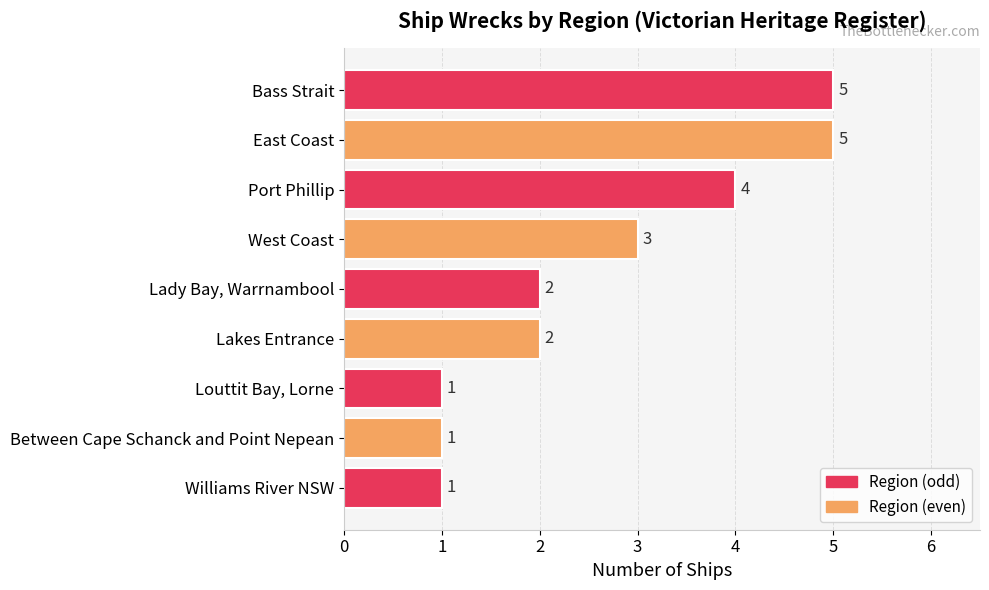

What is the minimum value shown in the chart?

1